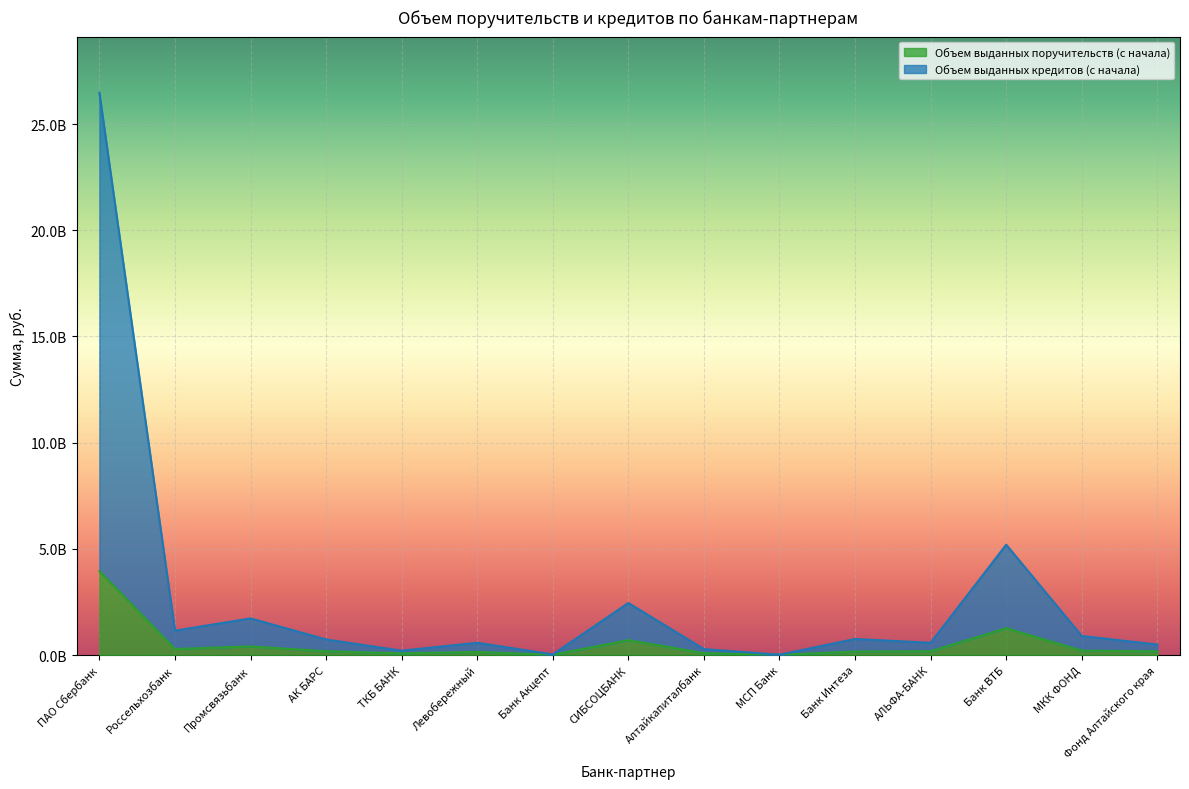

How many series are shown in this chart?

2